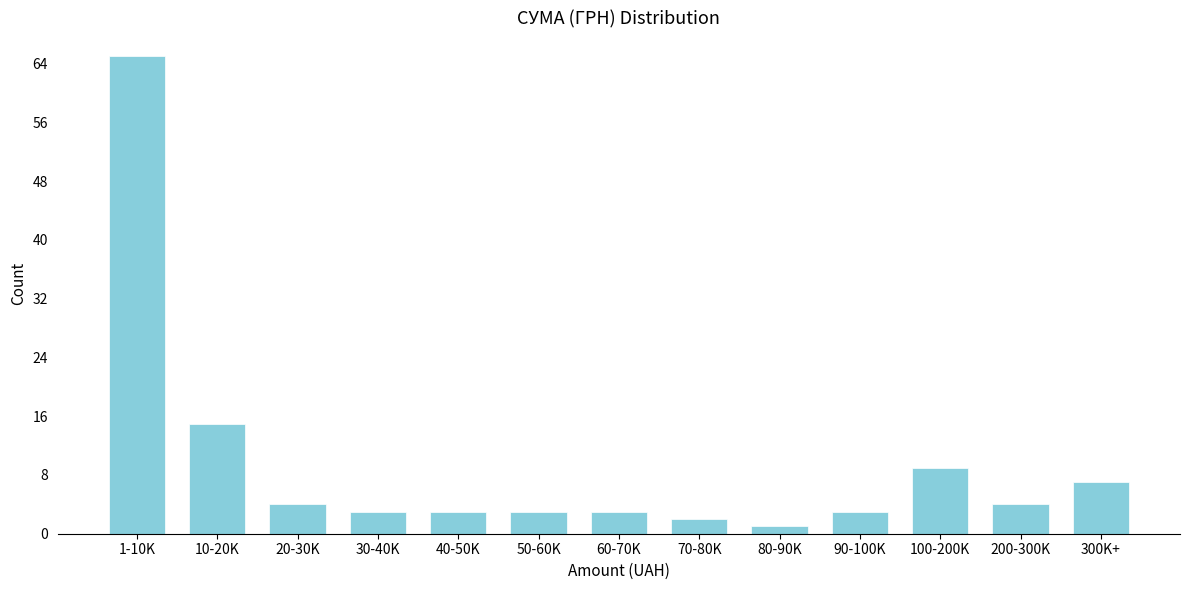

Reading right to left, transcribe all the data shown in this chart.

300K+=7	200-300K=4	100-200K=9	90-100K=3	80-90K=1	70-80K=2	60-70K=3	50-60K=3	40-50K=3	30-40K=3	20-30K=4	10-20K=15	1-10K=65